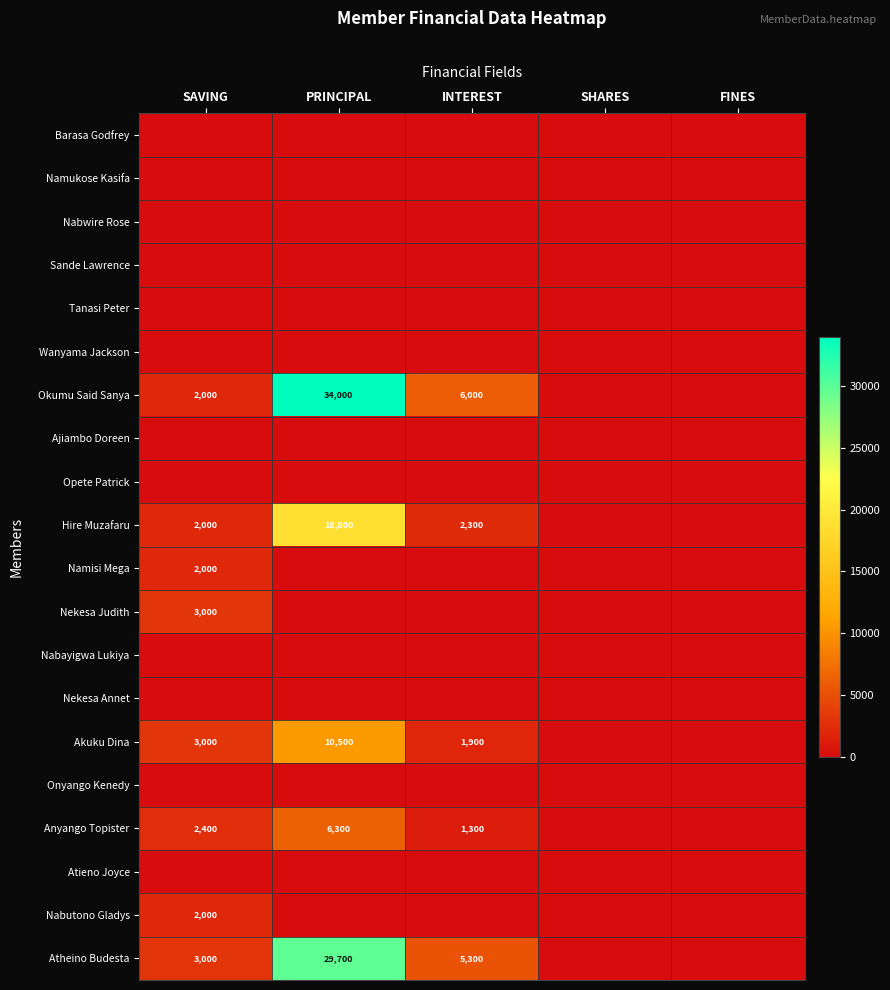

The value of Akuku Dina at SAVING is 5216. True or false?

False